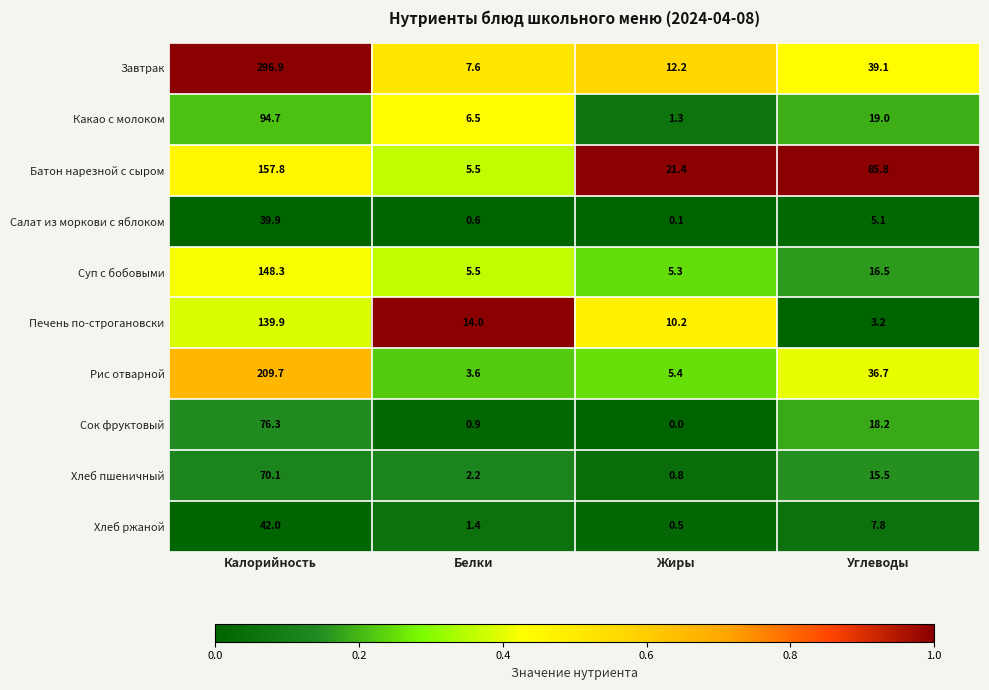

Which series has the largest range (max minus min)?

Завтрак